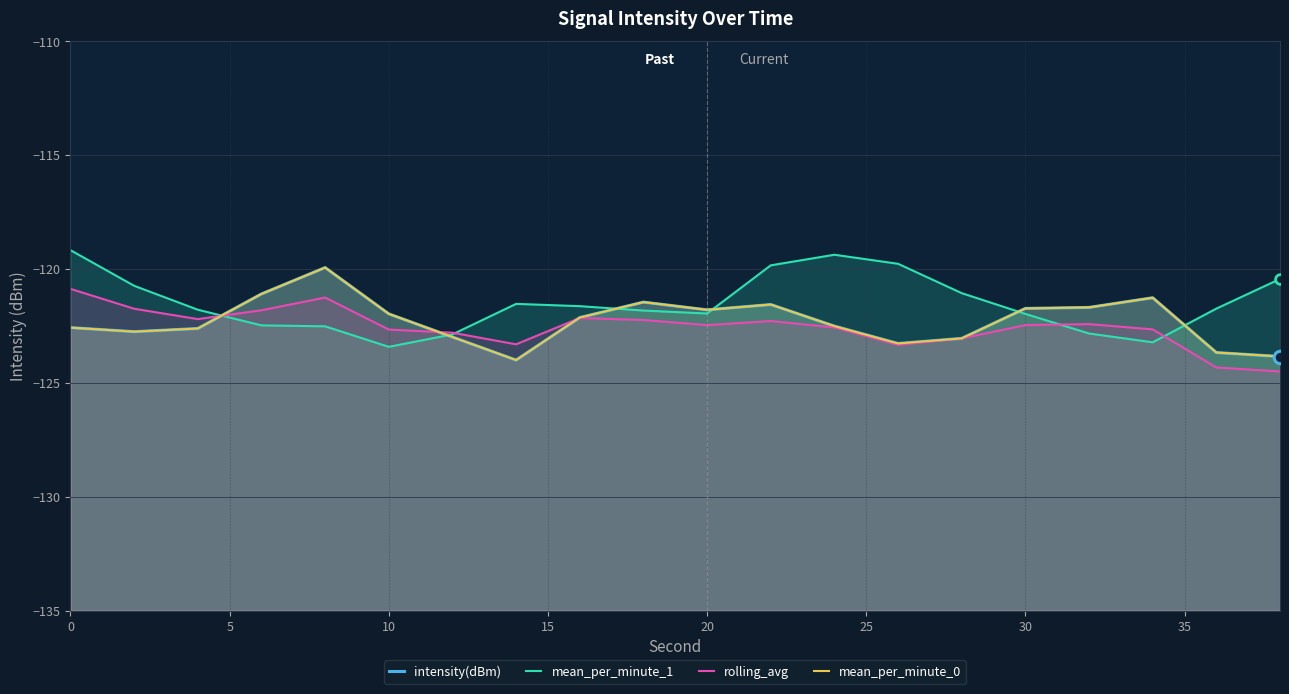

How many values in the rolling_avg series are below -122?

16